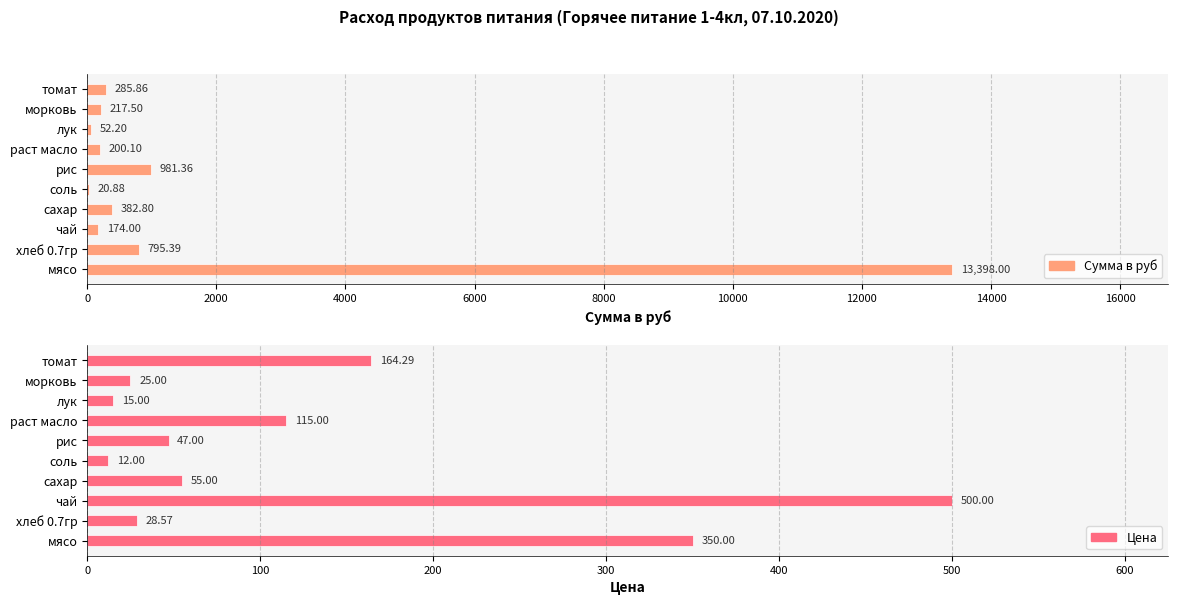

Reading left to right, extract all data points from this chart.

Сумма в руб: 13398.0	795.4	174.0	382.8	20.9	981.4	200.1	52.2	217.5	285.9
Цена: 350.0	28.6	500.0	55.0	12.0	47.0	115.0	15.0	25.0	164.3